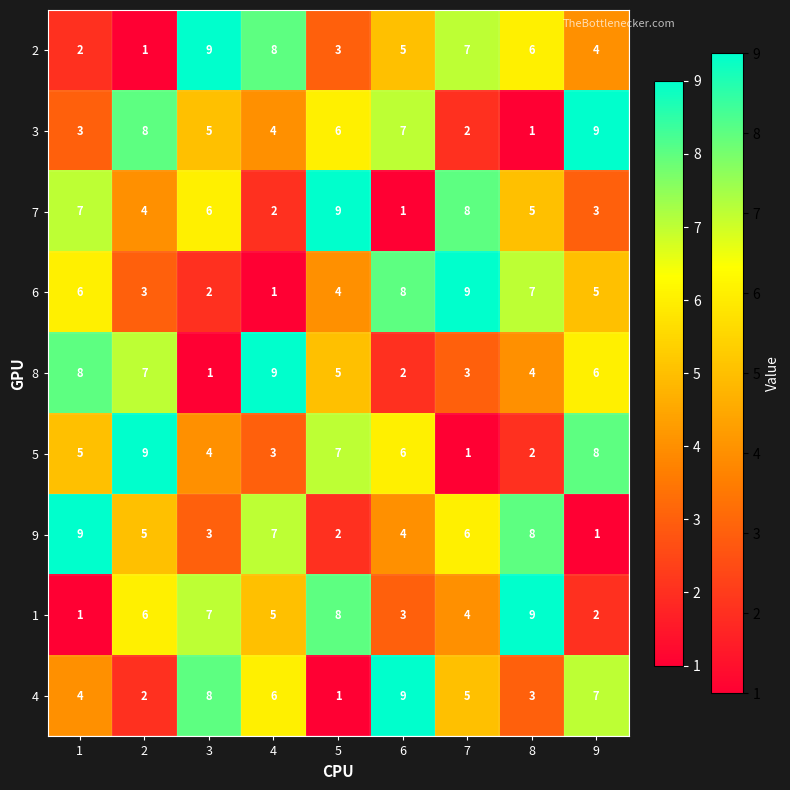

The 7 series shows 1 at 6. True or false?

True